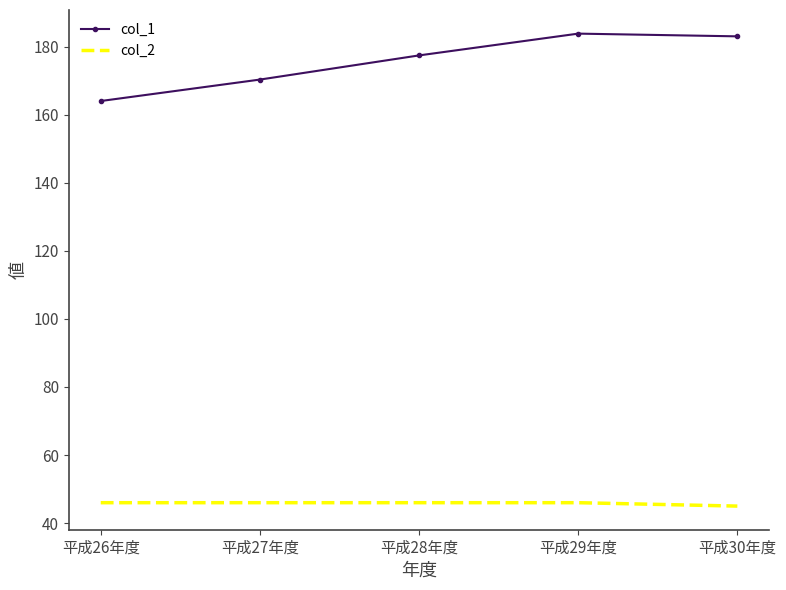

At how many categories does at least one series exceed 52?

5